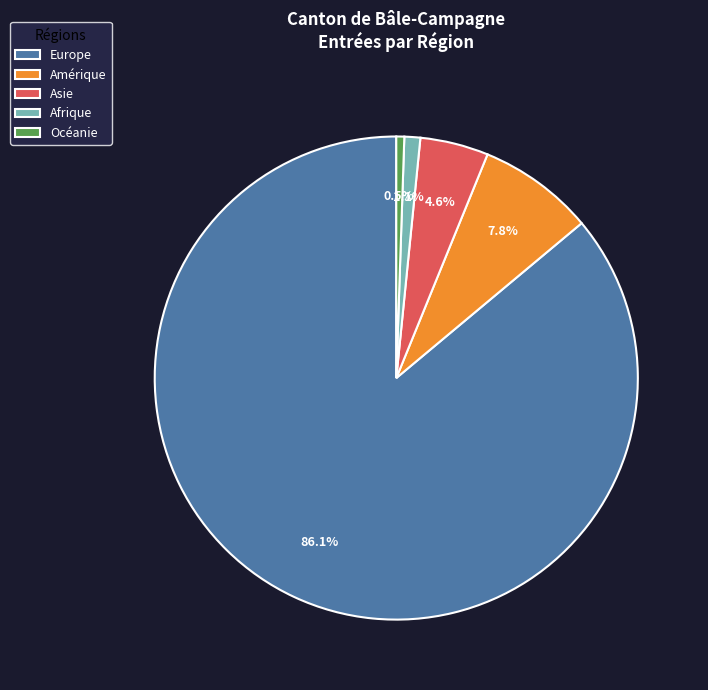

Count the number of slices in the pie.

5